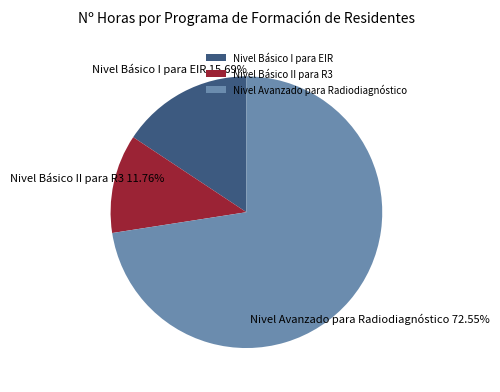

True or false: Nivel Avanzado para Radiodiagnóstico accounts for 84% of the total.

False